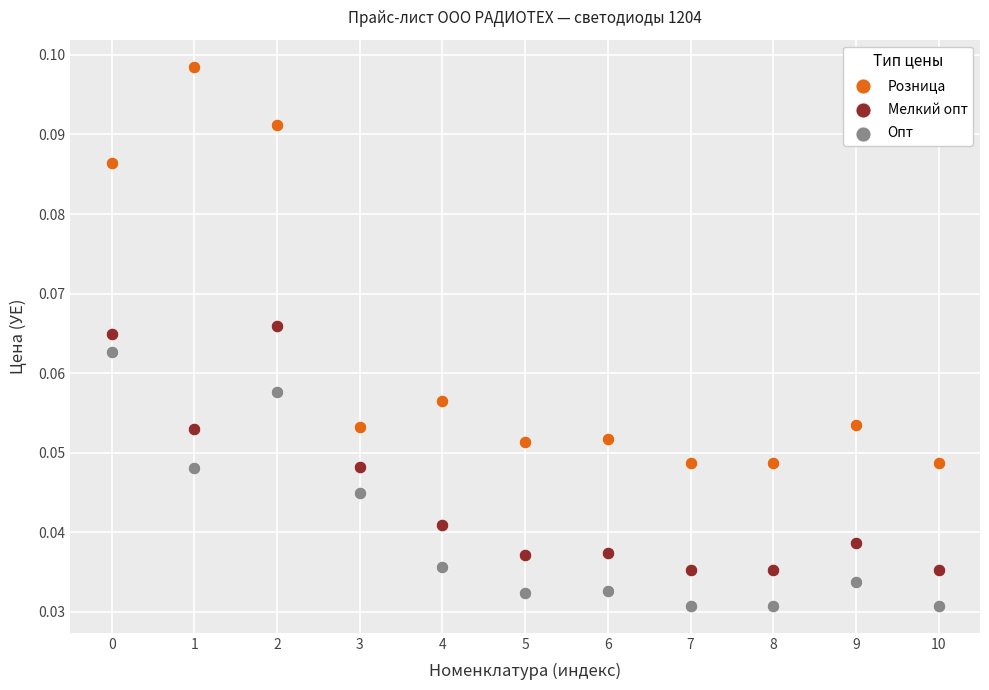

Which series contains the lowest Y value?

Опт